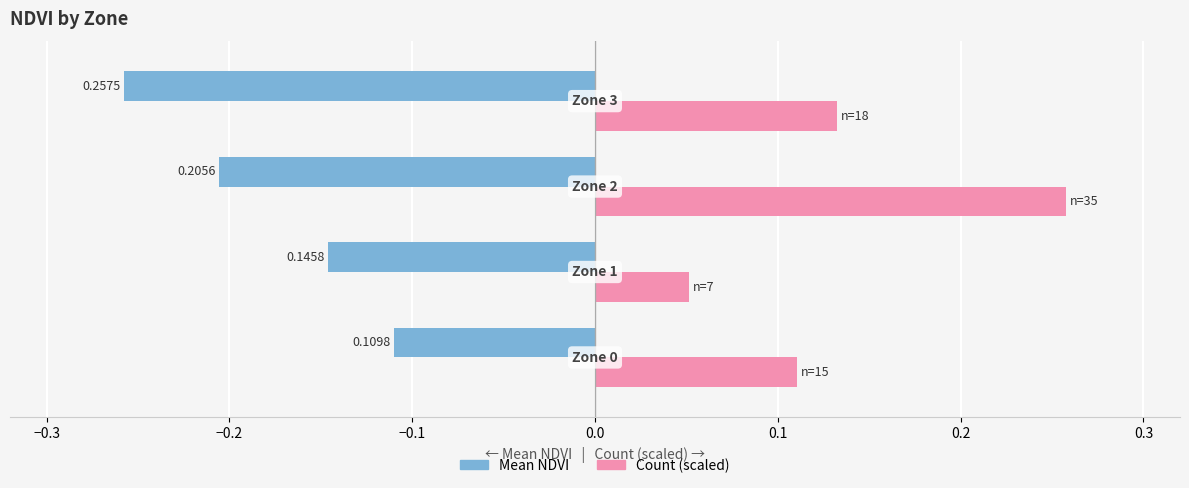

Rank the series by their maximum value, from highest to lowest.

Count (scaled), Mean NDVI